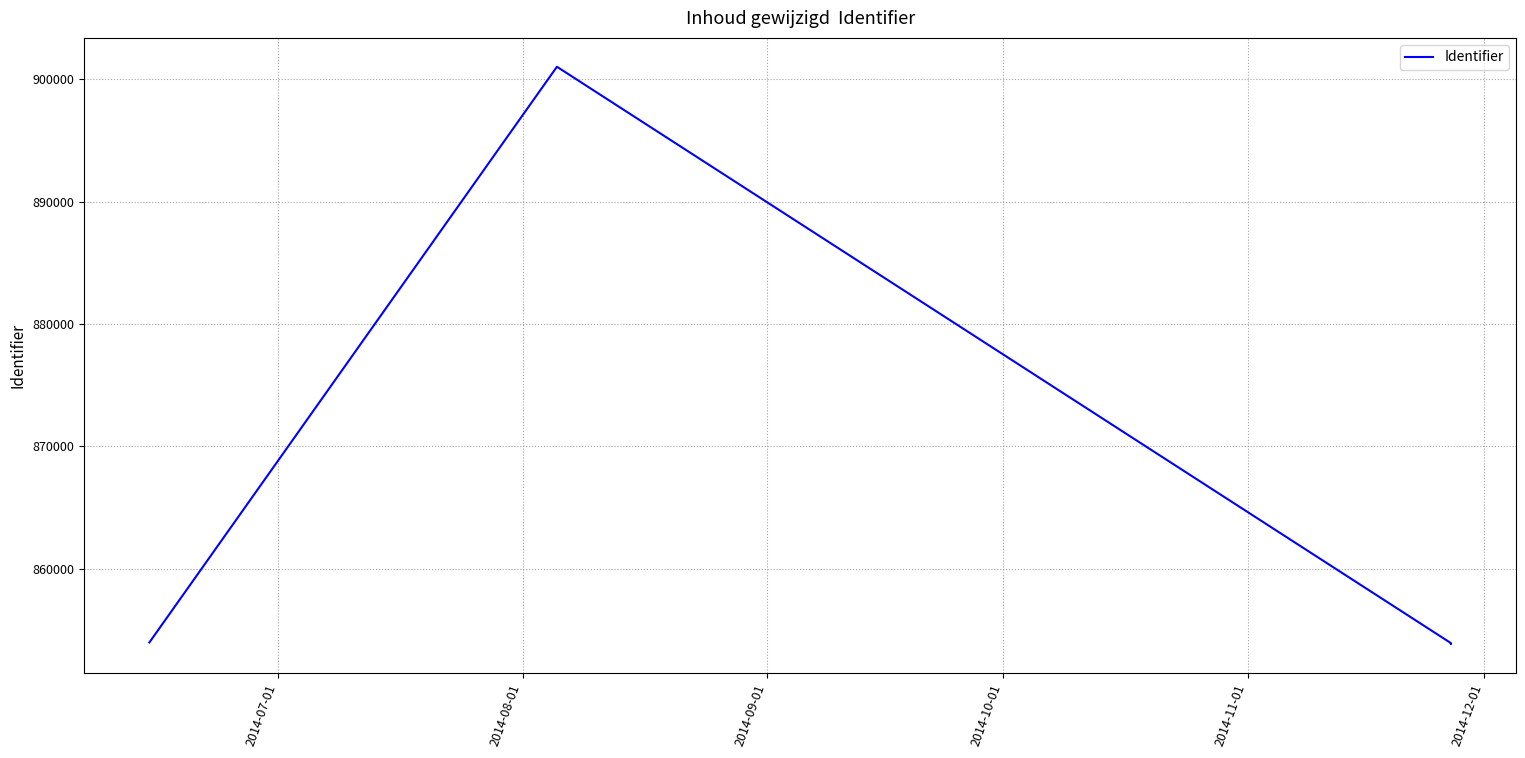

What is the difference between the maximum and minimum values?

47193